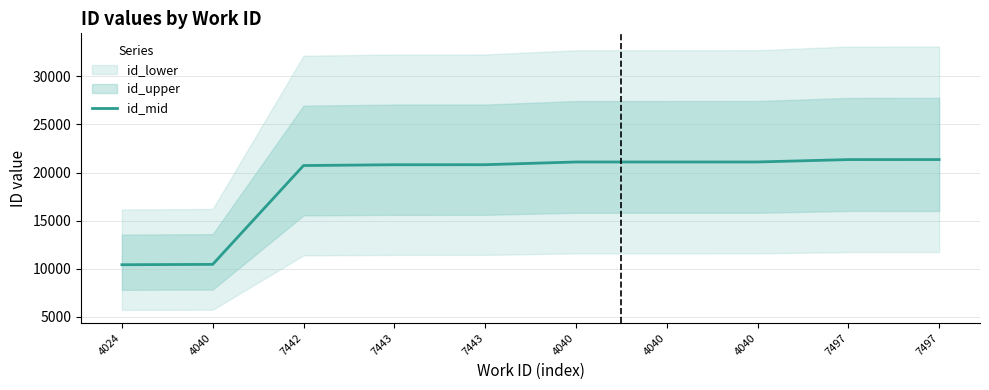

What is the label of the 7th point from the left?

4040